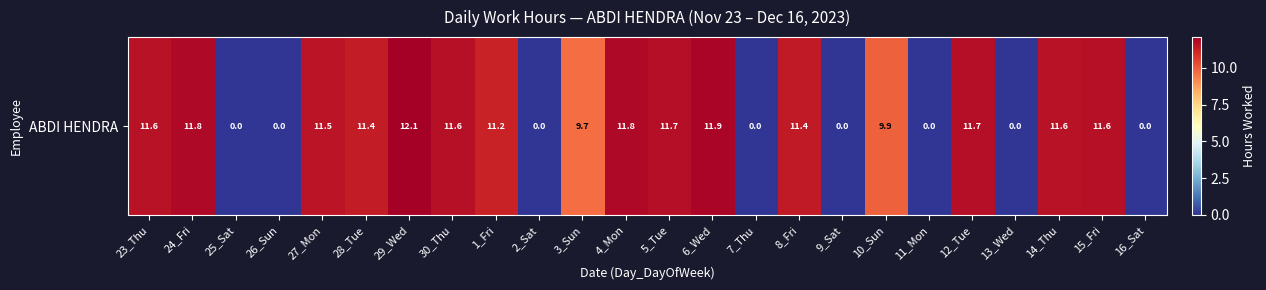

How many values are below 11?

10